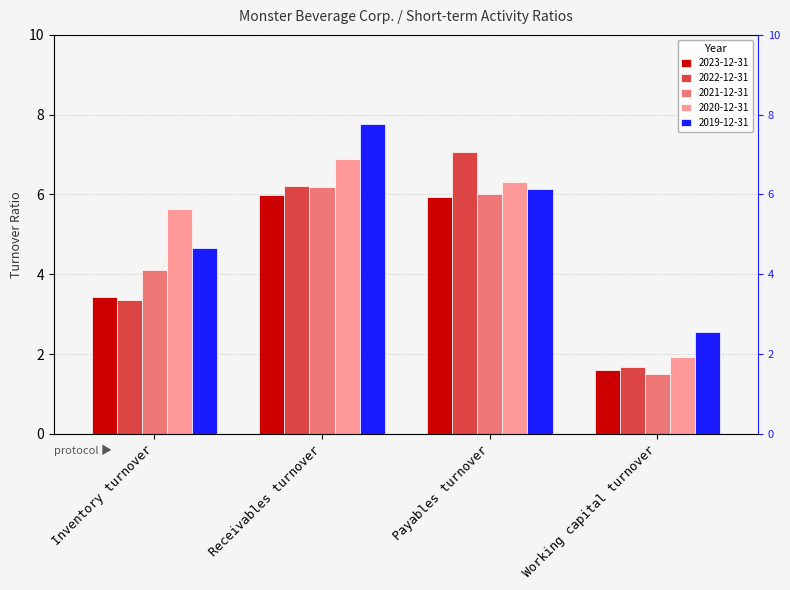

Where does the 2022-12-31 series first go above 6?

Receivables turnover